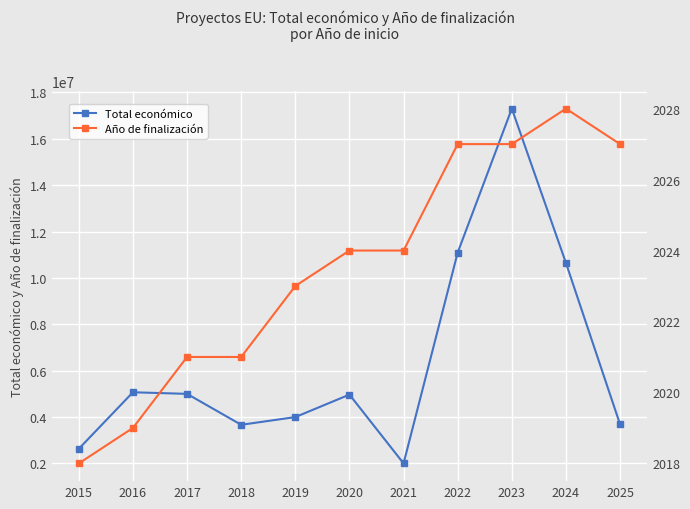

Between 2017 and 2021, which series saw the biggest shift?

Total económico